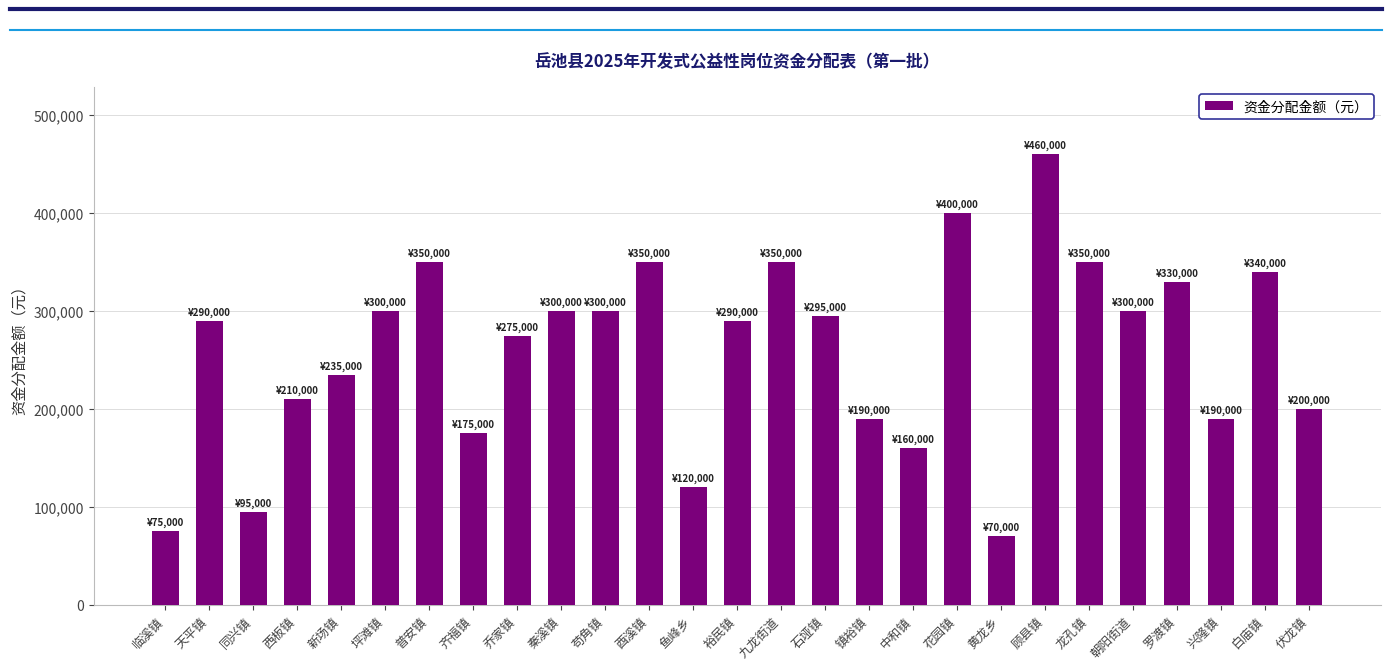

What is the sum of the values at 九龙街道 and 酉溪镇?

700000